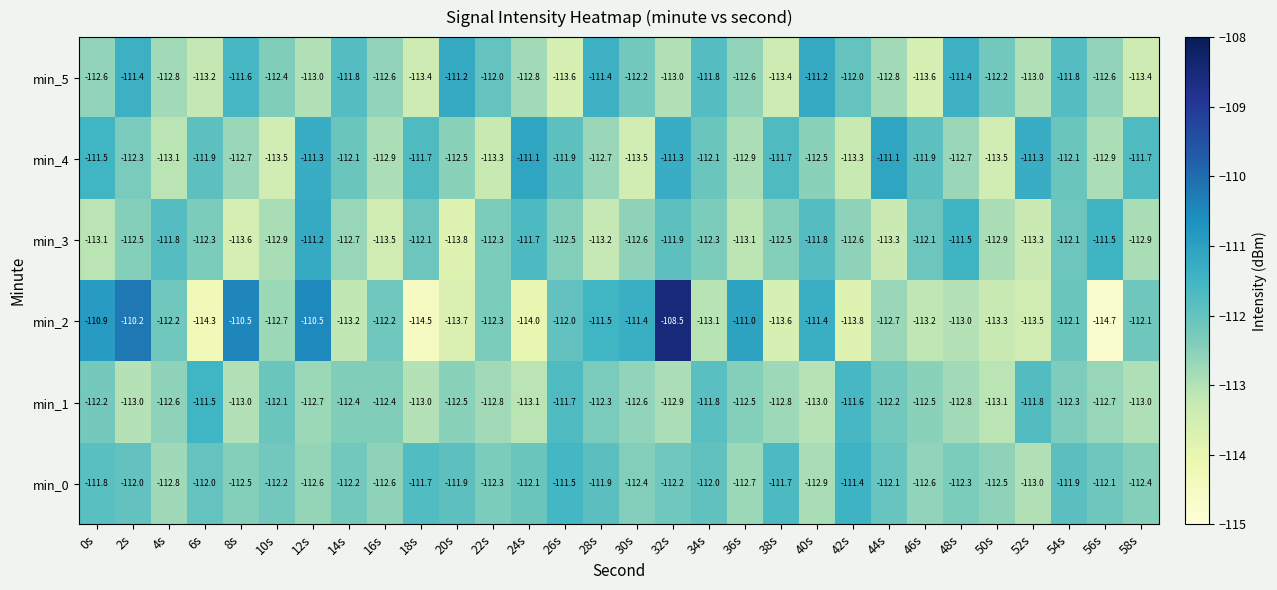

Rank the series at 46s from lowest to highest value.

min_5, min_2, min_0, min_1, min_3, min_4